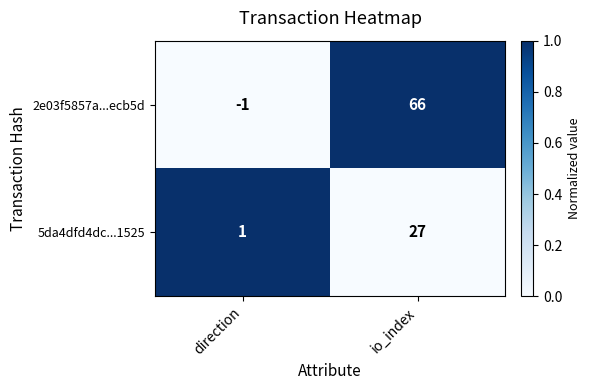

How many values in the 5da4dfd4dc...1525 series are below 27?

1